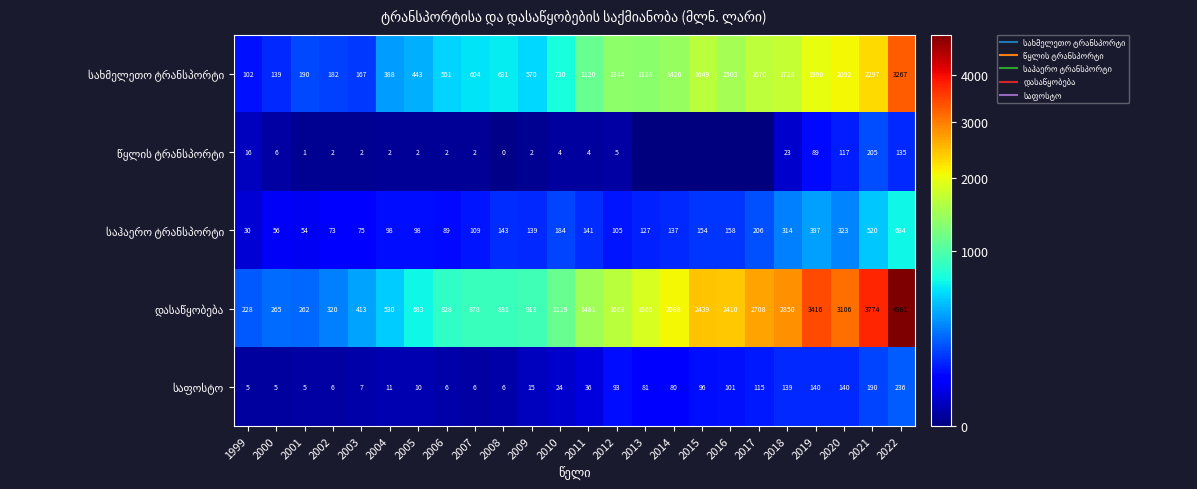

What is the total value across all series at 2015?

4339.0